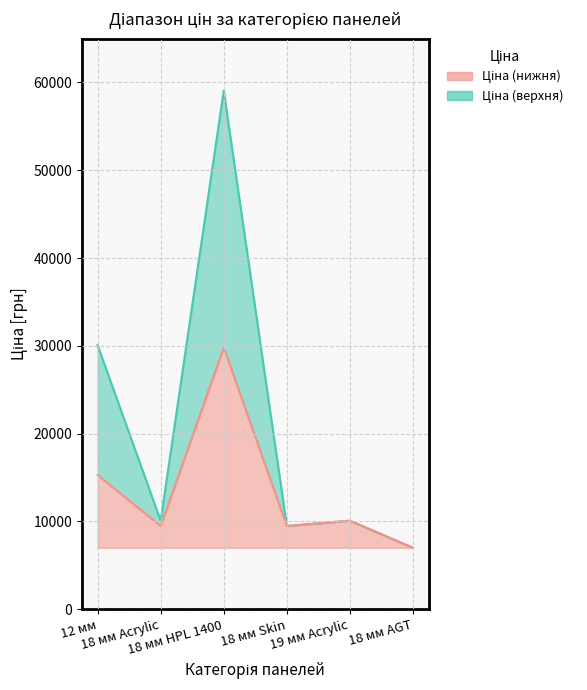

True or false: Ціна (нижня) and Ціна (верхня) cross at least once.

False